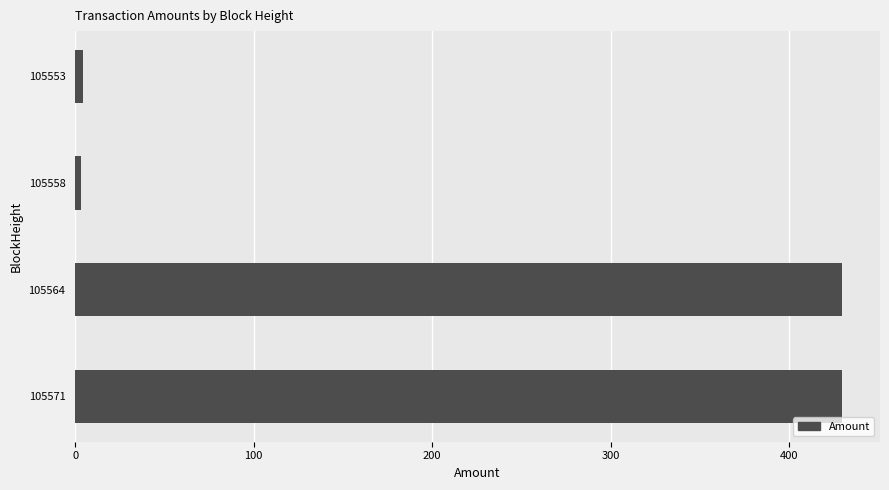

Where is the data nearest to the value 216?

105553